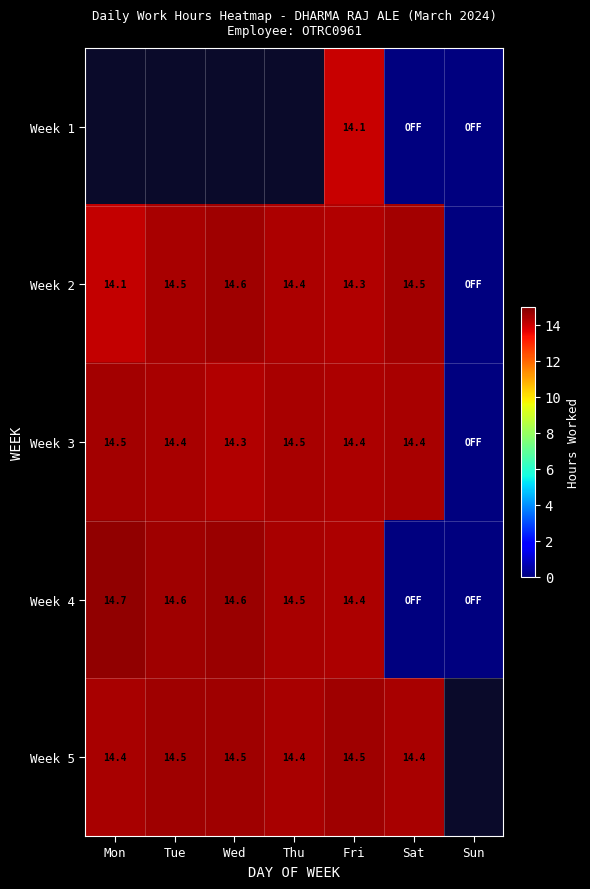

Where is Week 3 nearest to the value 7?

Sun